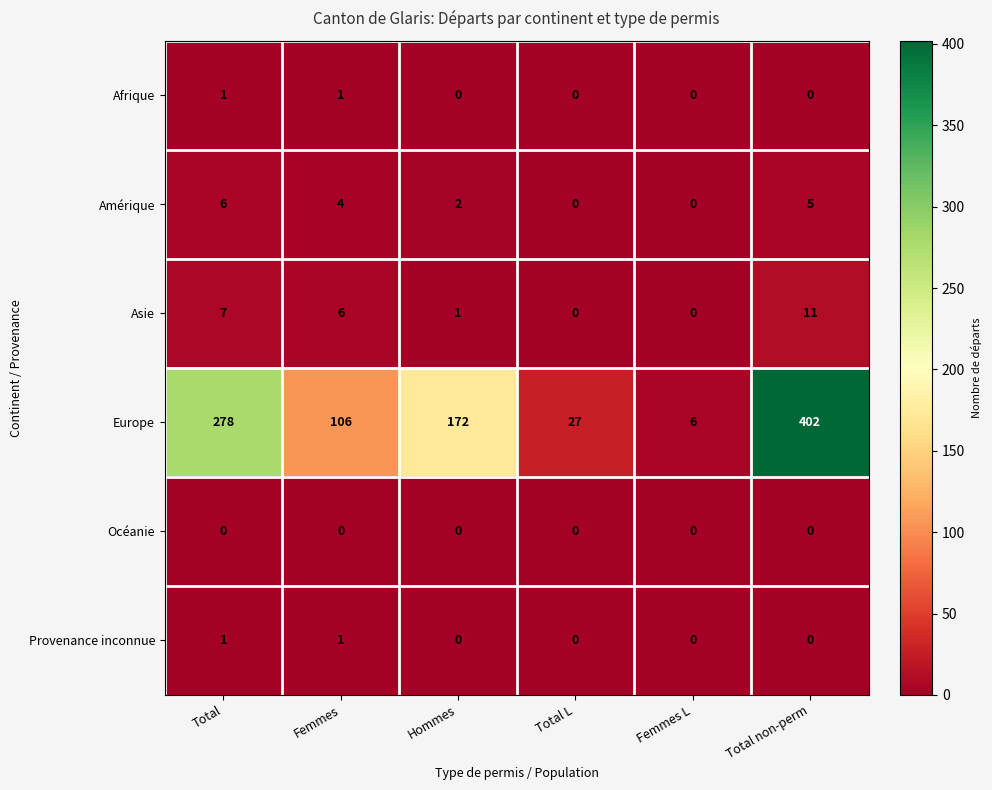

True or false: Europe has a value of 6 at Femmes L.

True